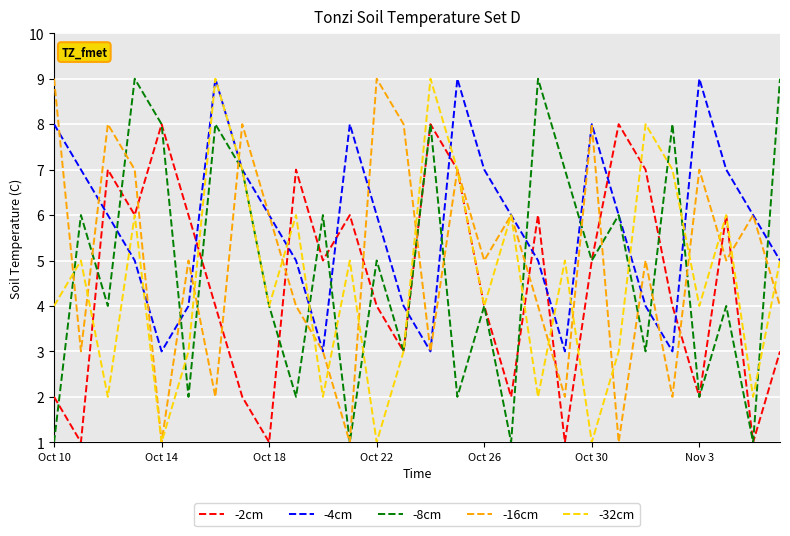

Reading right to left, extract all data points from this chart.

-2cm: 3	1	6	2	4	7	8	5	1	6	2	4	7	8	3	4	6	5	7	1	2	4	6	8	6	7	1	2
-4cm: 5	6	7	9	3	4	6	8	3	5	6	7	9	3	4	6	8	3	5	6	7	9	4	3	5	6	7	8
-8cm: 9	1	4	2	8	3	6	5	7	9	1	4	2	8	3	5	1	6	2	4	7	8	2	8	9	4	6	1
-16cm: 4	6	5	7	2	5	1	8	2	4	6	5	7	3	8	9	1	3	4	6	8	2	5	1	7	8	3	9
-32cm: 5	2	6	4	7	8	3	1	5	2	6	4	7	9	3	1	5	2	6	4	7	9	3	1	6	2	5	4